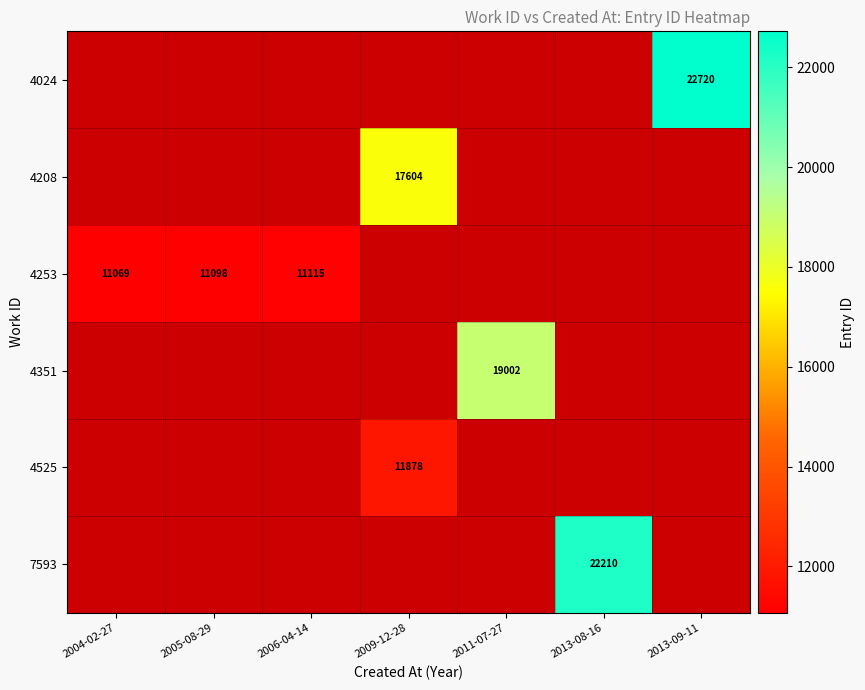

The 4208 series shows 17604 at 2009-12-28. True or false?

True